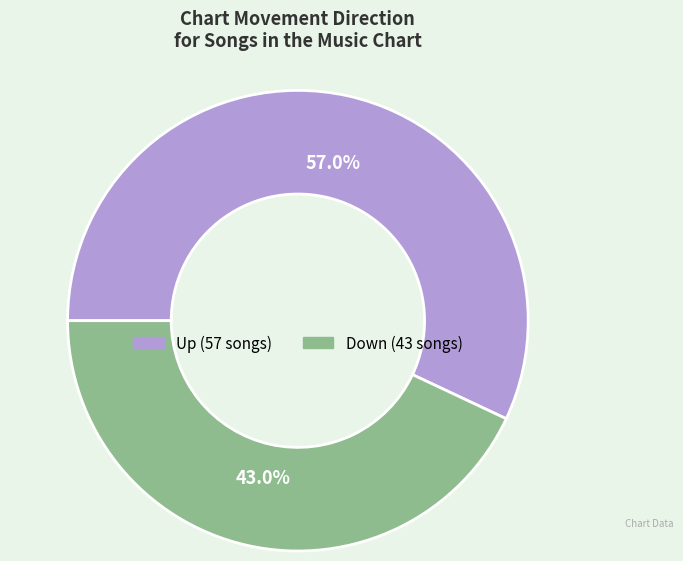

Is there any slice that represents more than half of the pie?

Yes